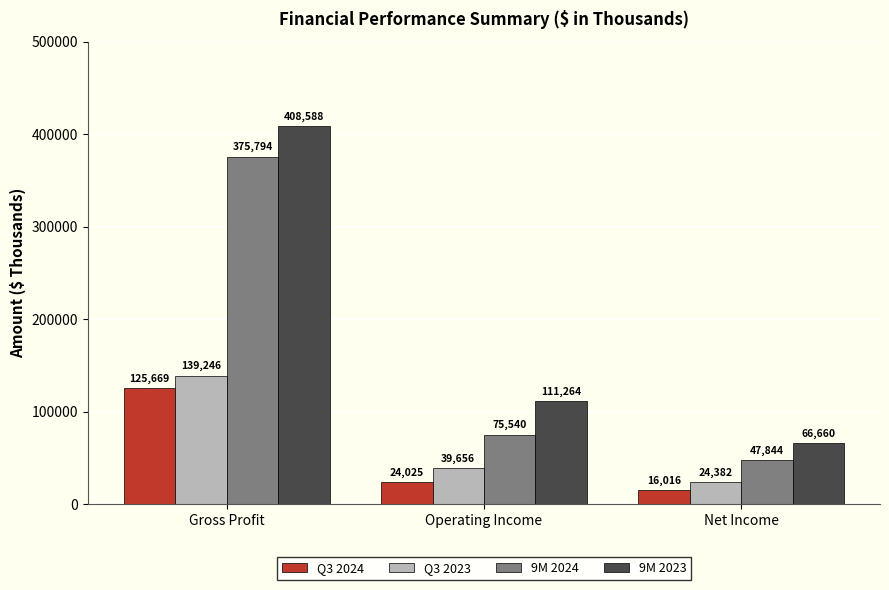

Count the number of categories in the chart.

3